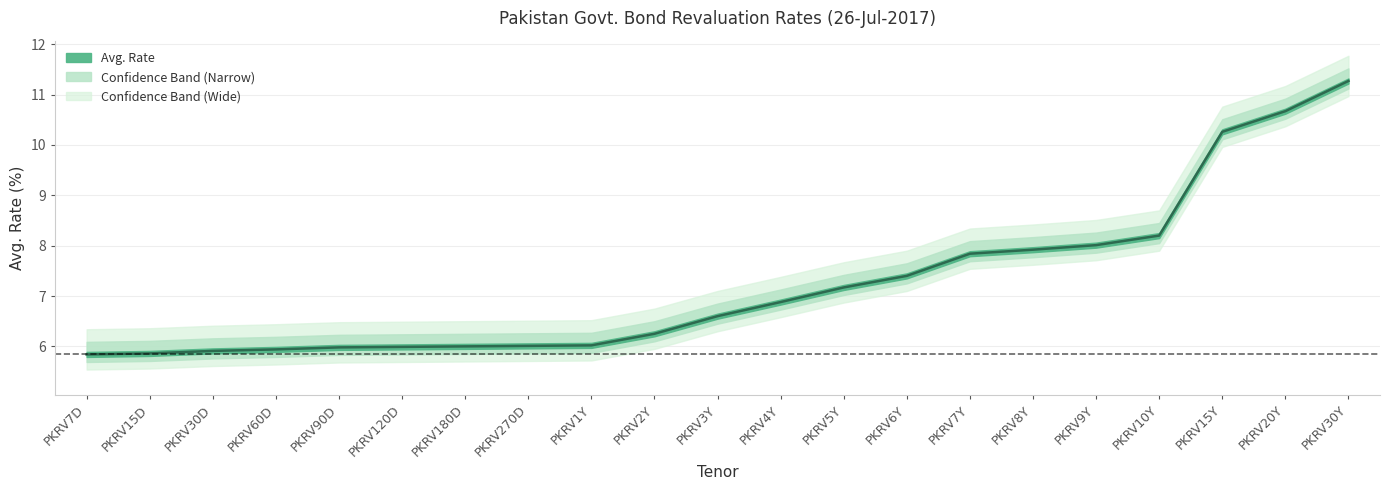

Which has a higher value, PKRV15D or PKRV1Y?

PKRV1Y